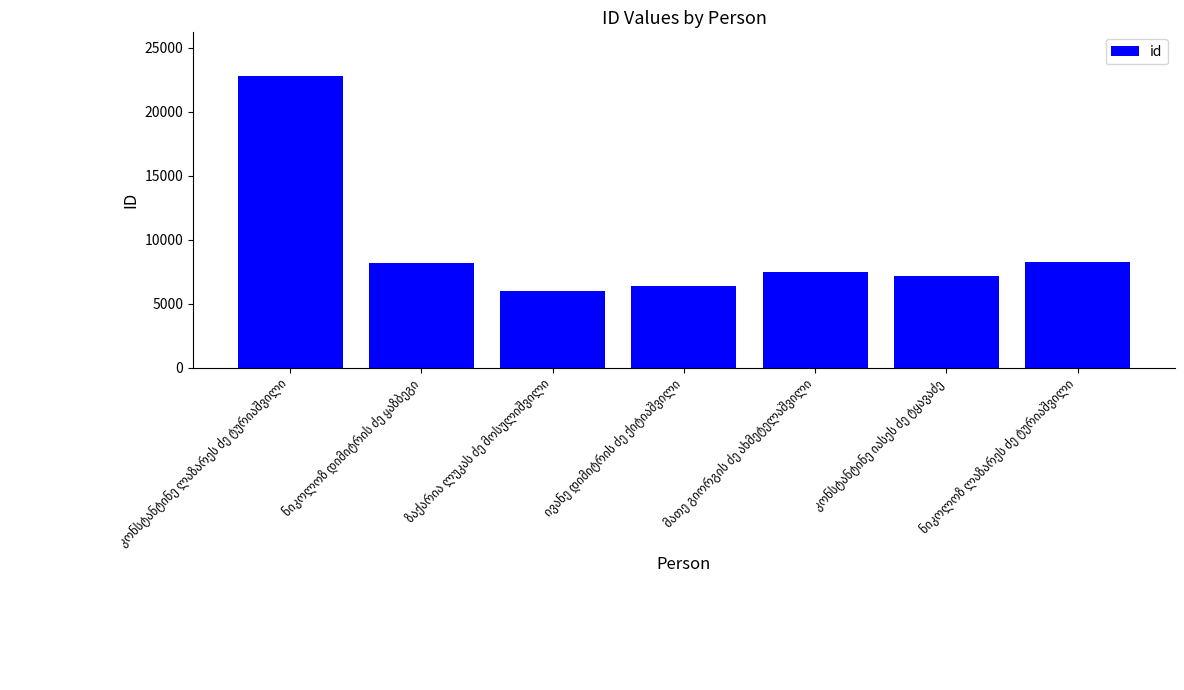

What is the value of the 4th bar from the left?

6377